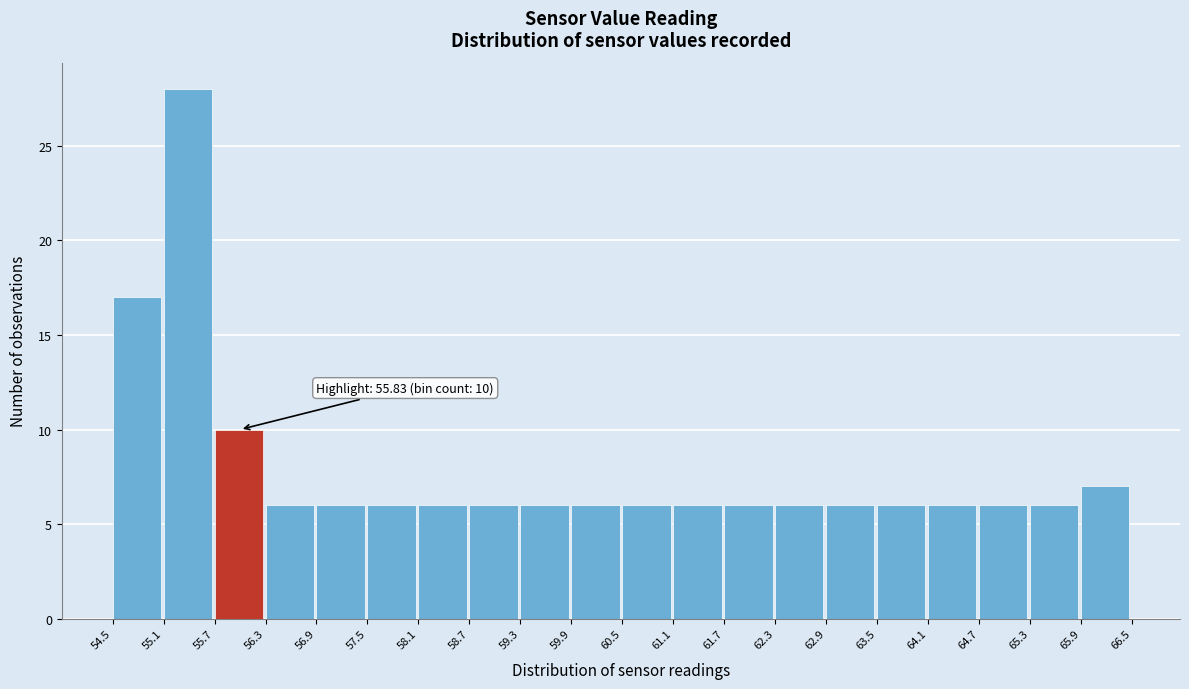

Over which range of the x-axis is the bar tallest?

55.1 to 55.7